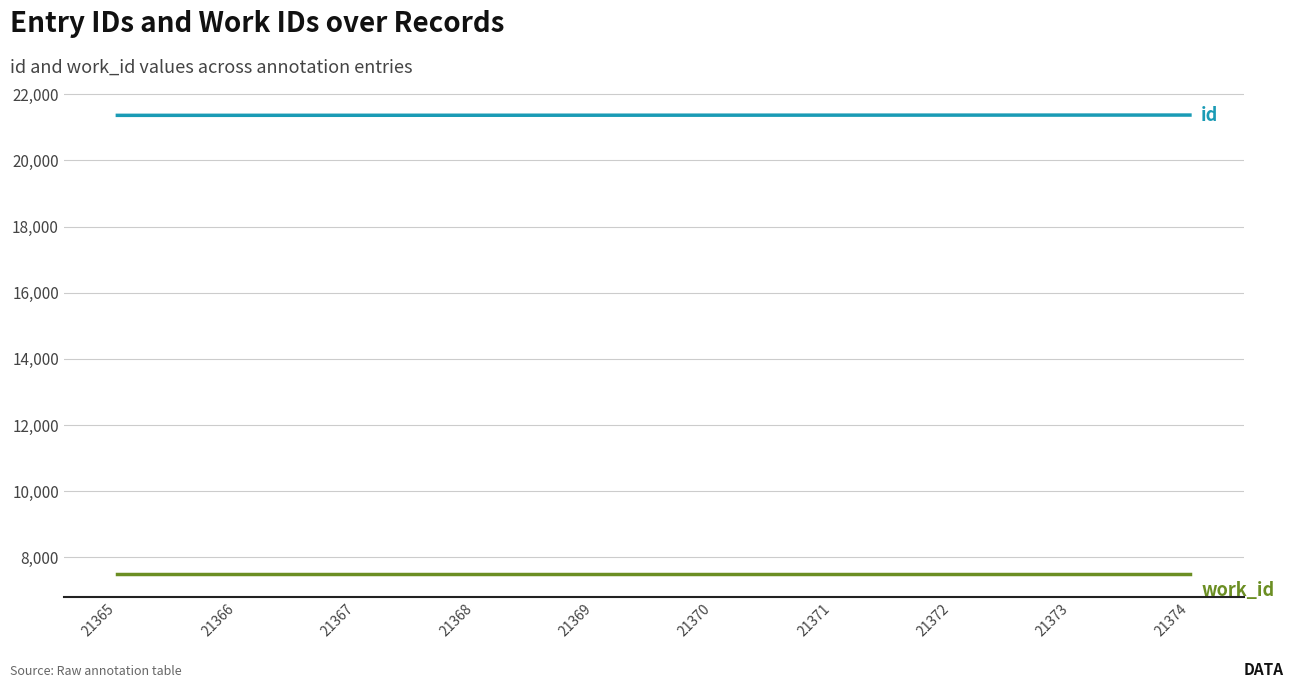

What is the minimum value shown in the chart?

7498